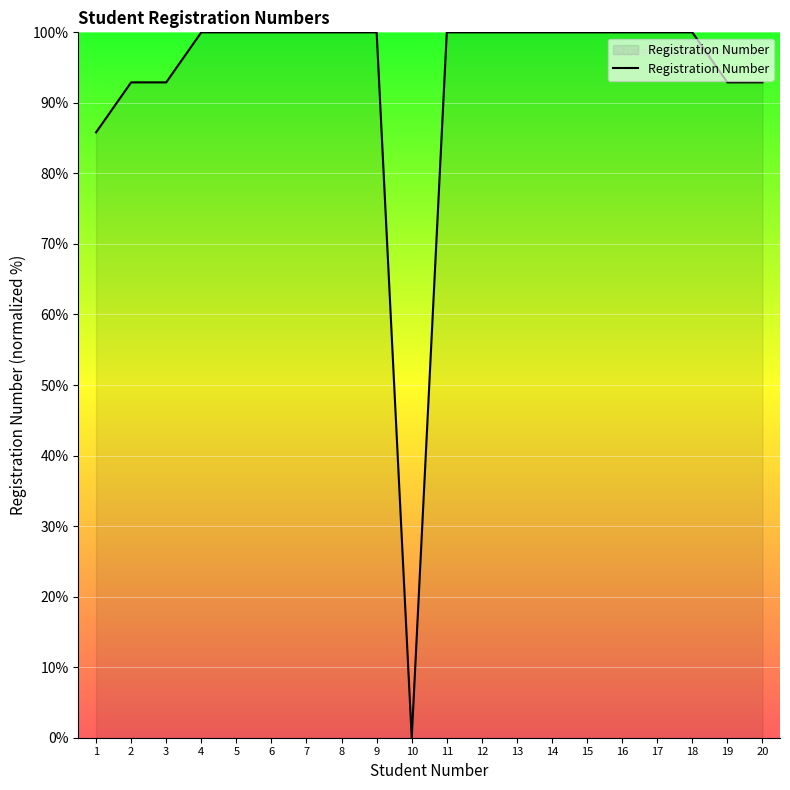

Reading right to left, extract all data points from this chart.

92.9	92.9	100.0	100.0	100.0	100.0	100.0	100.0	100.0	100.0	0.0	100.0	100.0	100.0	100.0	100.0	100.0	92.9	92.9	85.8